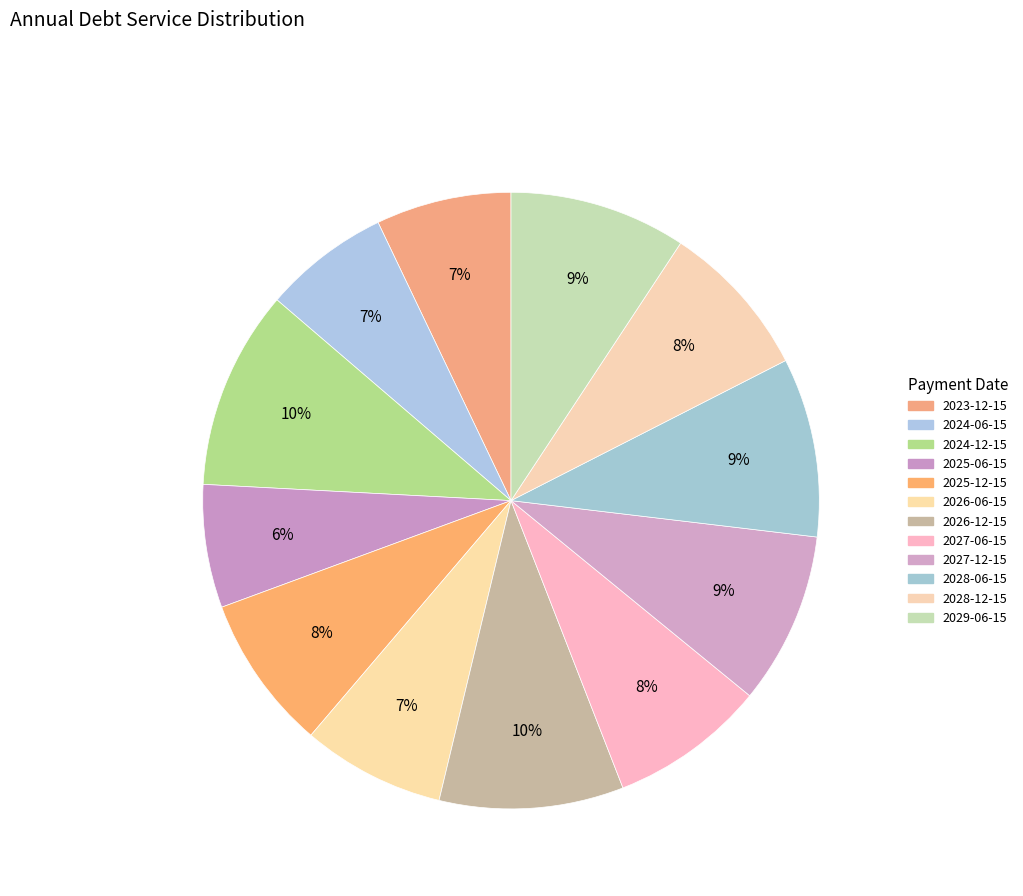

To the nearest percent, what is the combined percentage of 2028-06-15 and 2025-12-15?

18%